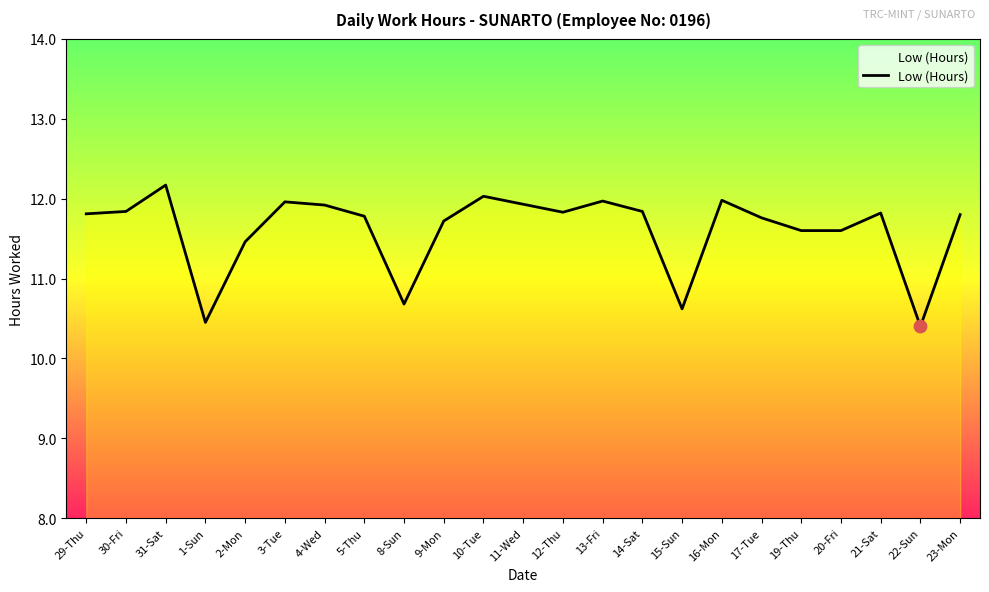

Which has a higher value, 5-Thu or 20-Fri?

5-Thu